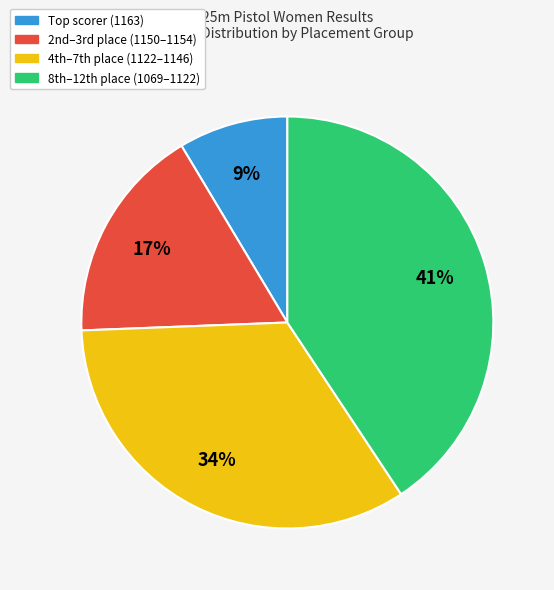

To the nearest percent, what is the average slice percentage?

25%